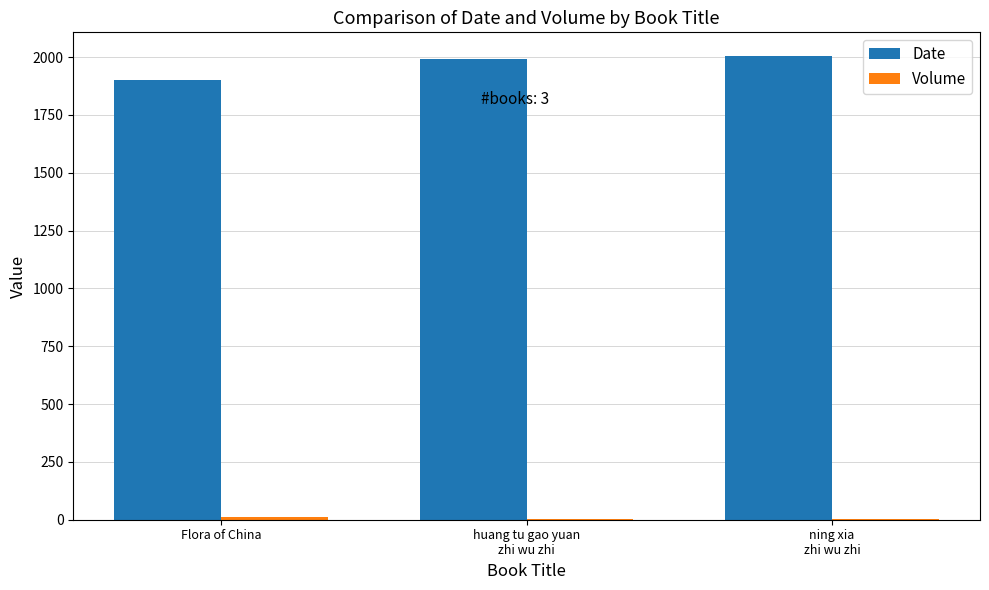

The Date series shows 1900 at Flora of China. True or false?

True